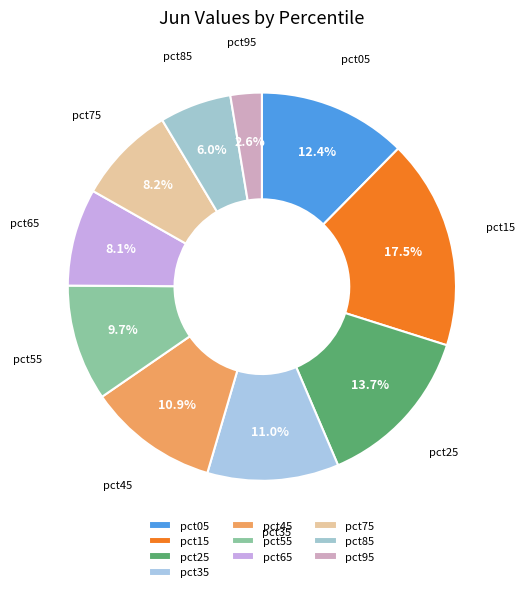

To the nearest percent, what is the difference between the pct45 and pct25 slice percentages?

3%